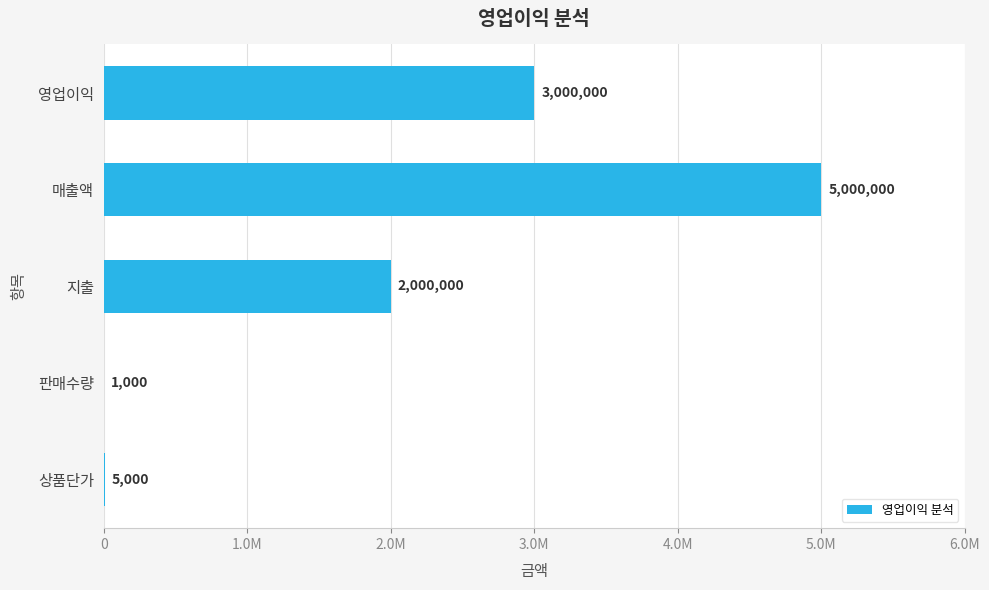

How many bars are there in total?

5